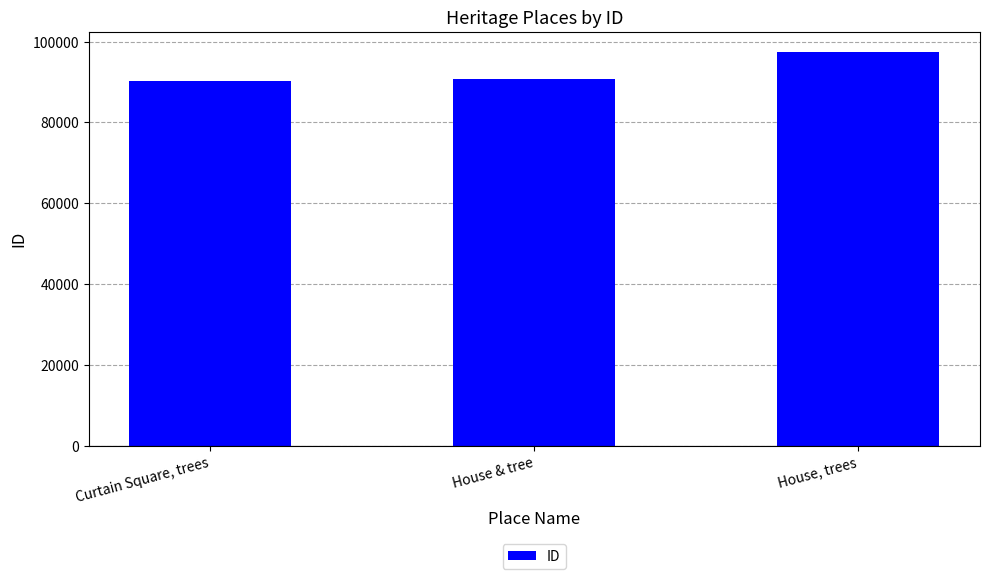

What is the difference between the values at House & tree and House, trees?

6855